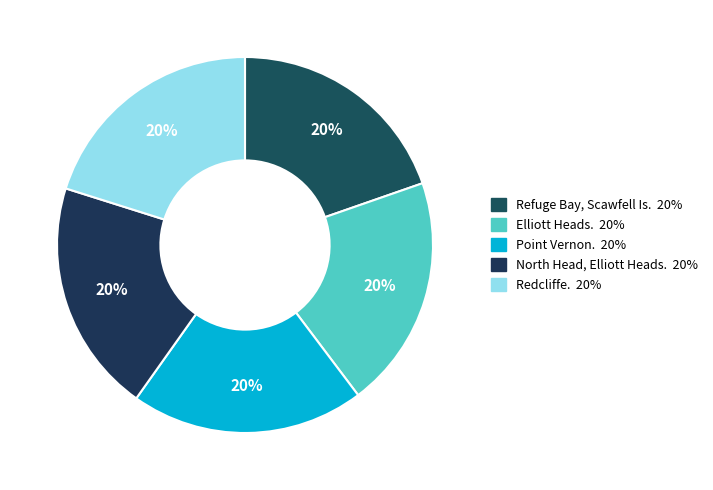

Which slice is the largest?

Redcliffe.